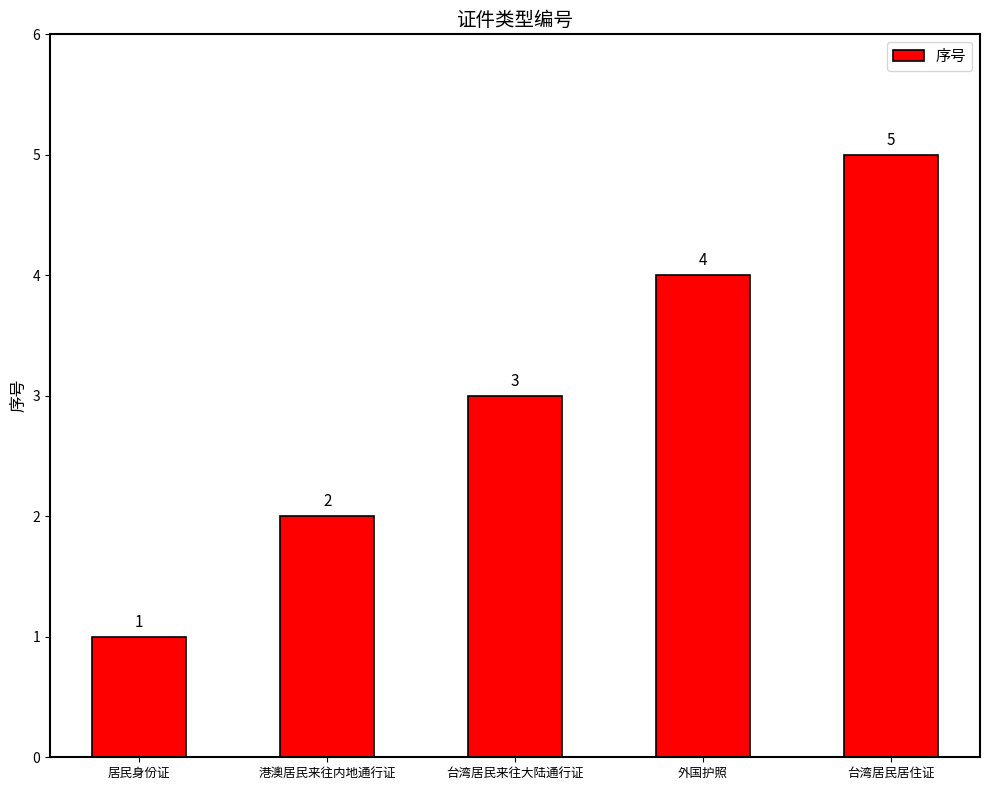

Which category has the highest value across all series?

台湾居民居住证